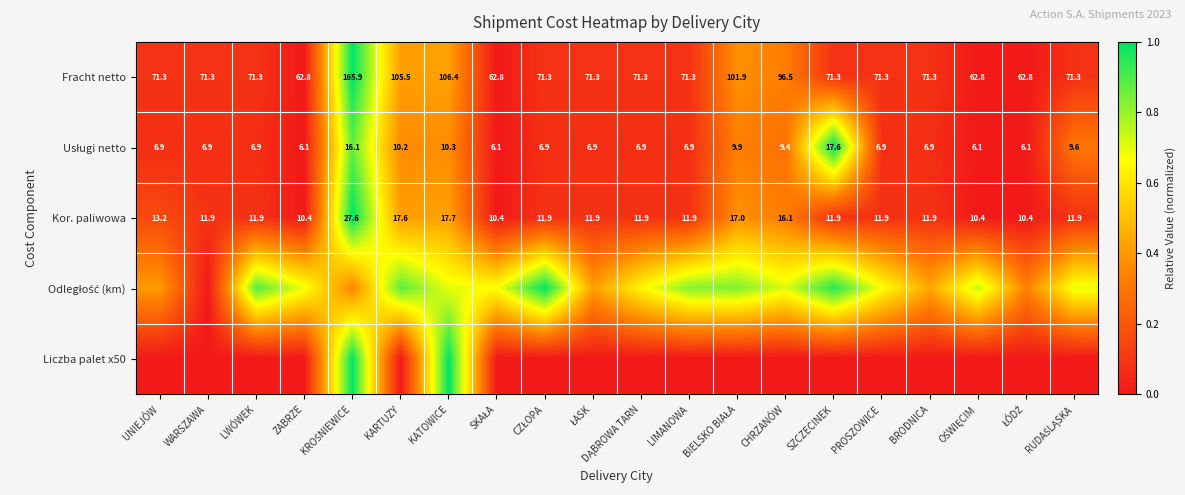

Which has a higher value, PROSZOWICE or BRODNICA?

PROSZOWICE